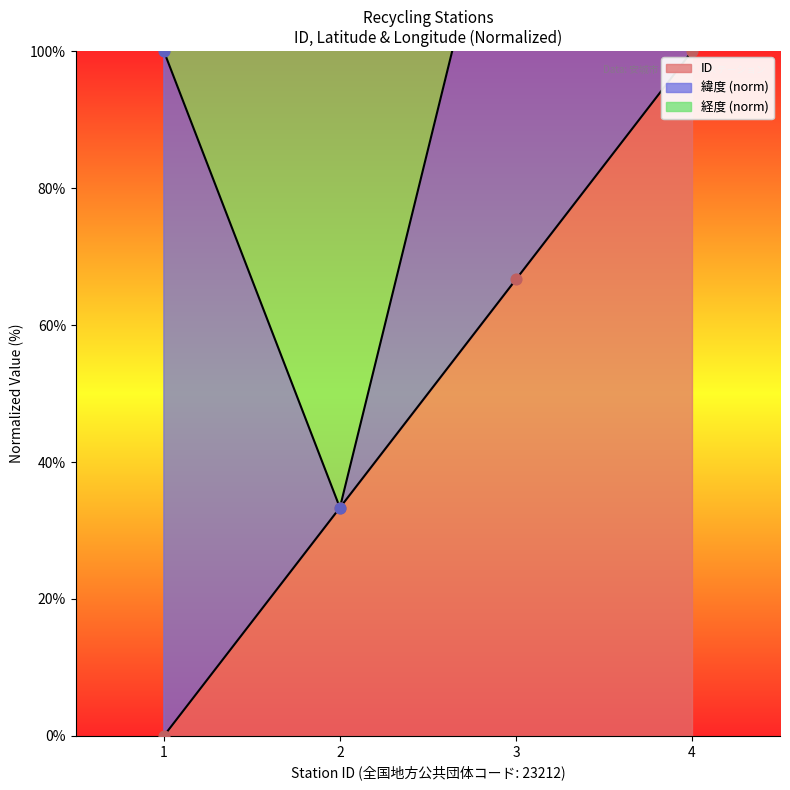

At how many categories does at least one series exceed 5?

4